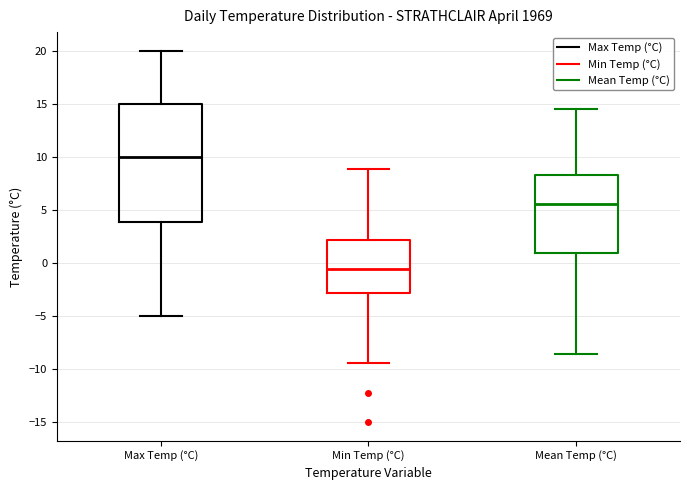

Which box's median line is the highest?

Max Temp (°C)